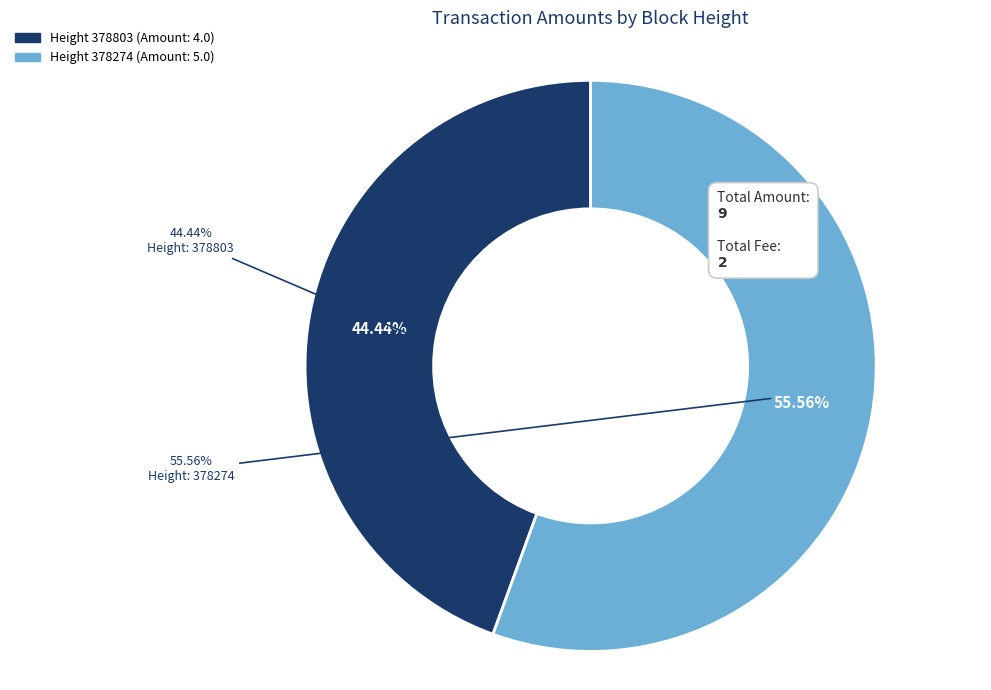

To the nearest percent, what percentage of the pie is 378274?

56%